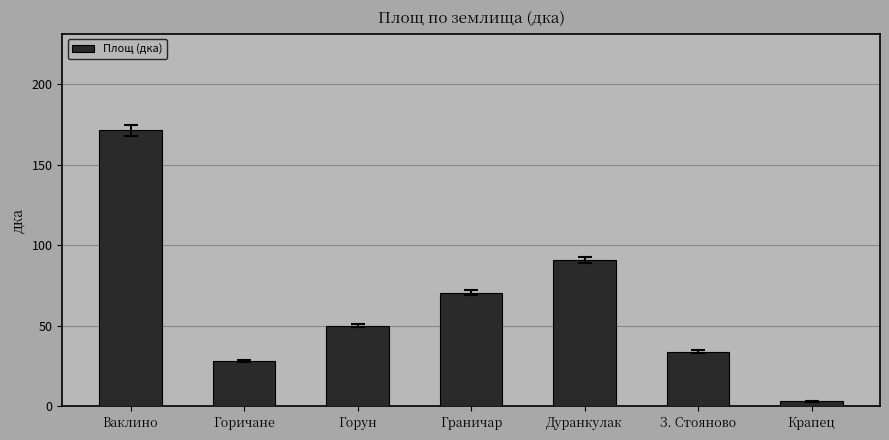

Reading left to right, transcribe all the data shown in this chart.

171.4	28.2	50.1	70.6	90.9	34.1	3.1